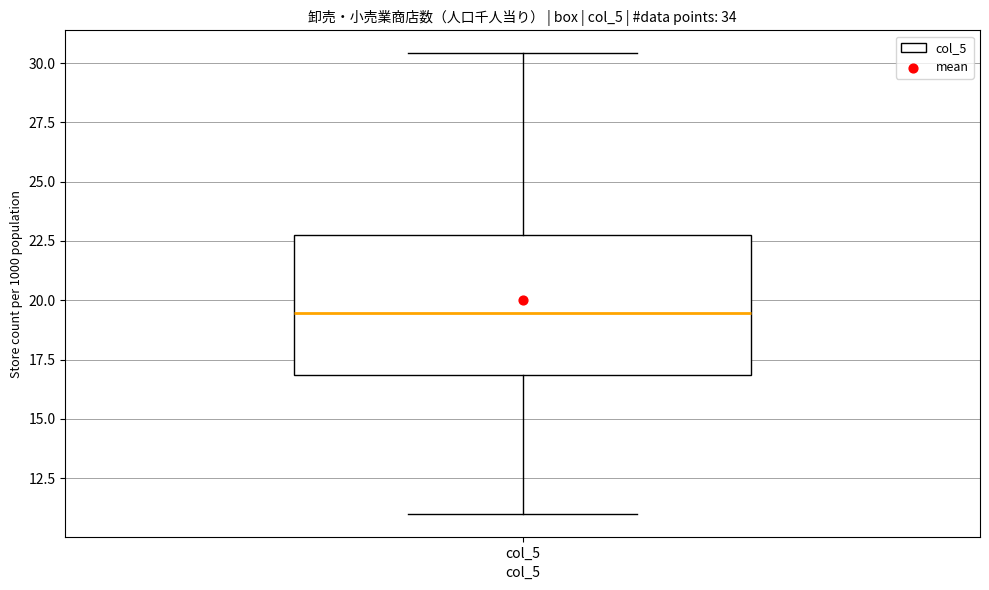

Transcribe this box plot: give where the median line is, the range the box spans, and where the two whiskers end, as read against the y-axis. The values are not printed on the chart, so give them approximately, as read against the axis.

median 19.5, box 17.0 to 23.0, whiskers 11.0 to 30.5